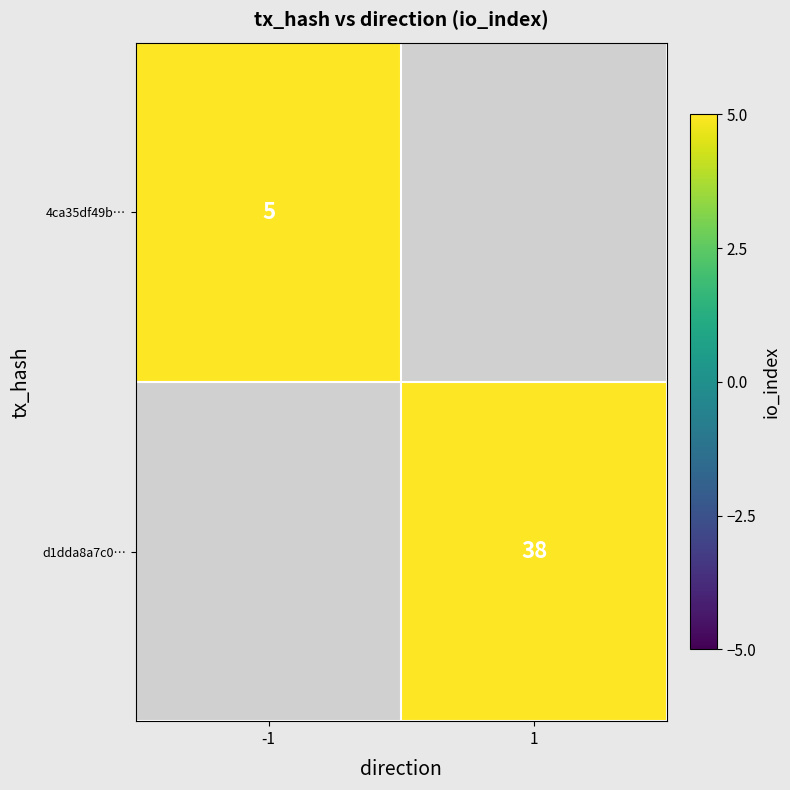

The d1dda8a7c0… series shows 38 at 1. True or false?

True